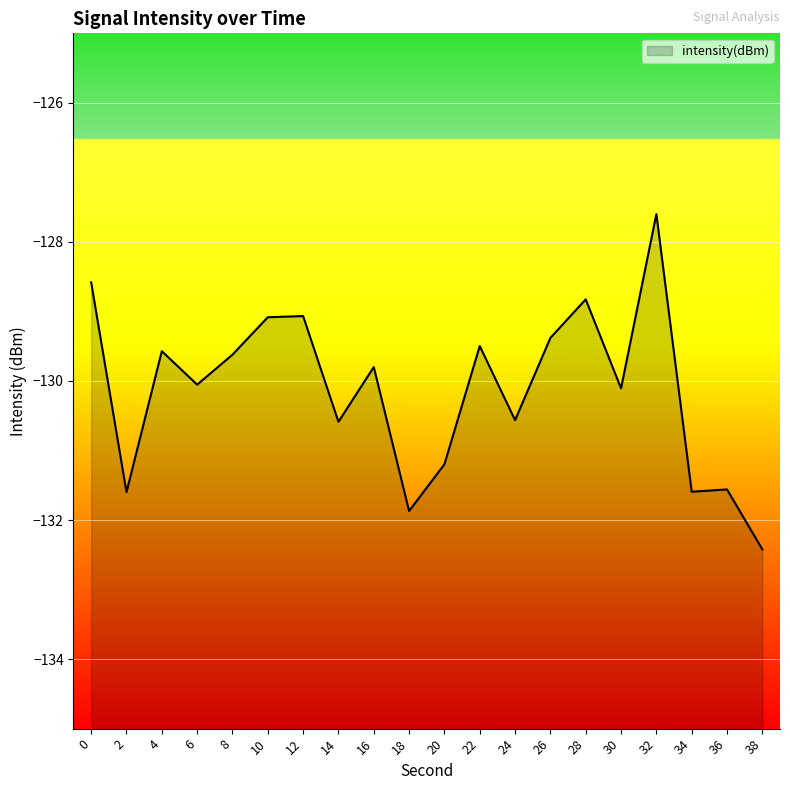

Reading left to right, what are all the values shown in this chart?

-128.6	-131.6	-129.6	-130.1	-129.6	-129.1	-129.1	-130.6	-129.8	-131.9	-131.2	-129.5	-130.6	-129.4	-128.8	-130.1	-127.6	-131.6	-131.6	-132.4